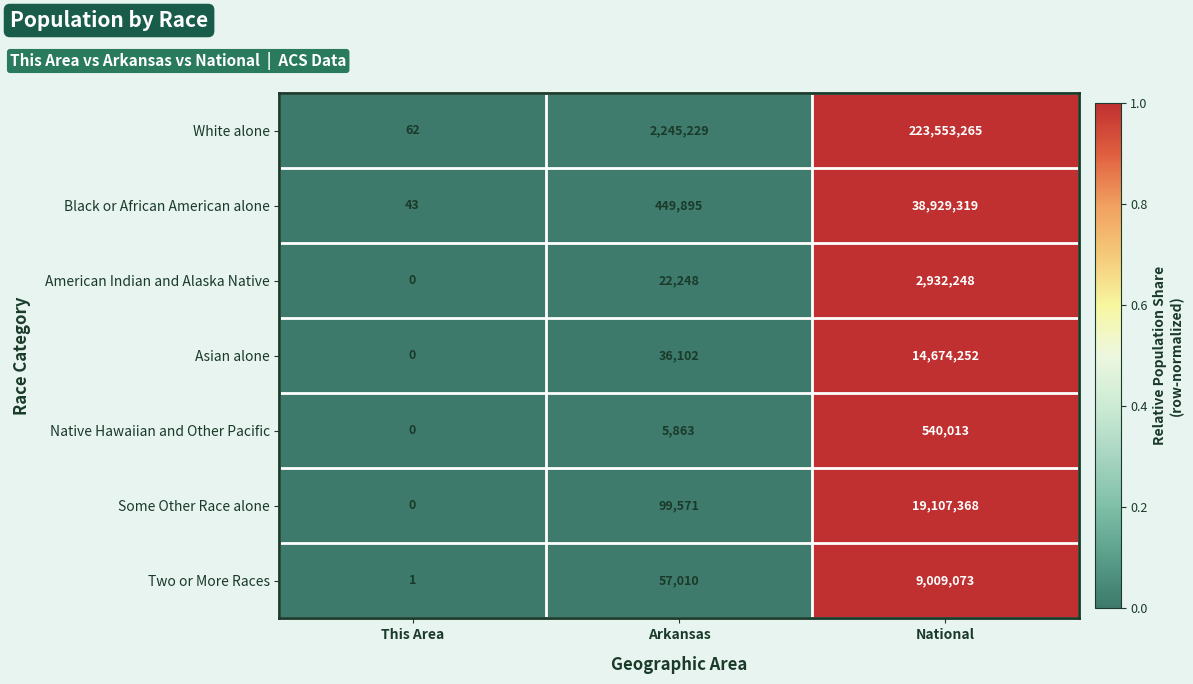

Which series has the largest total across all categories?

White alone